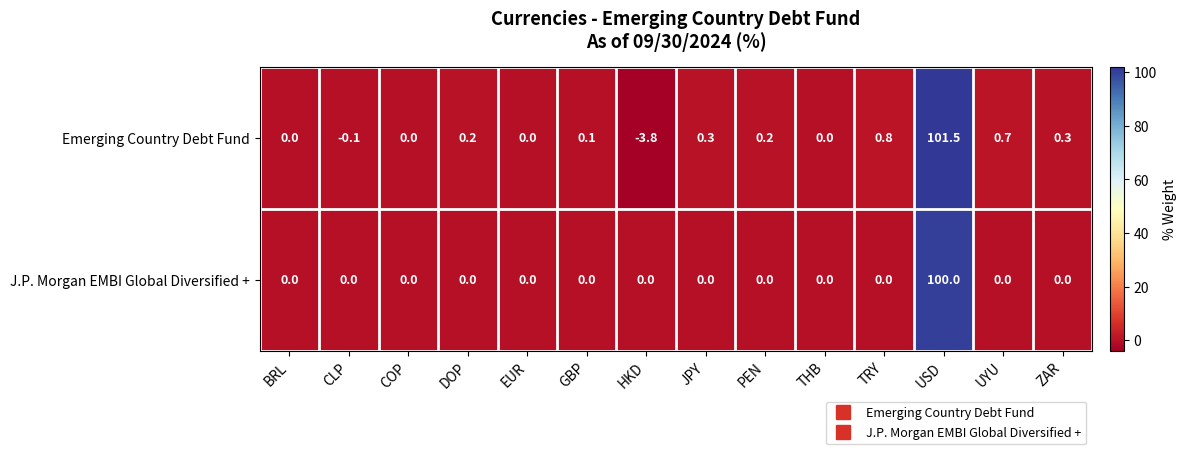

Rank the series at HKD from lowest to highest value.

Emerging Country Debt Fund, J.P. Morgan EMBI Global Diversified +